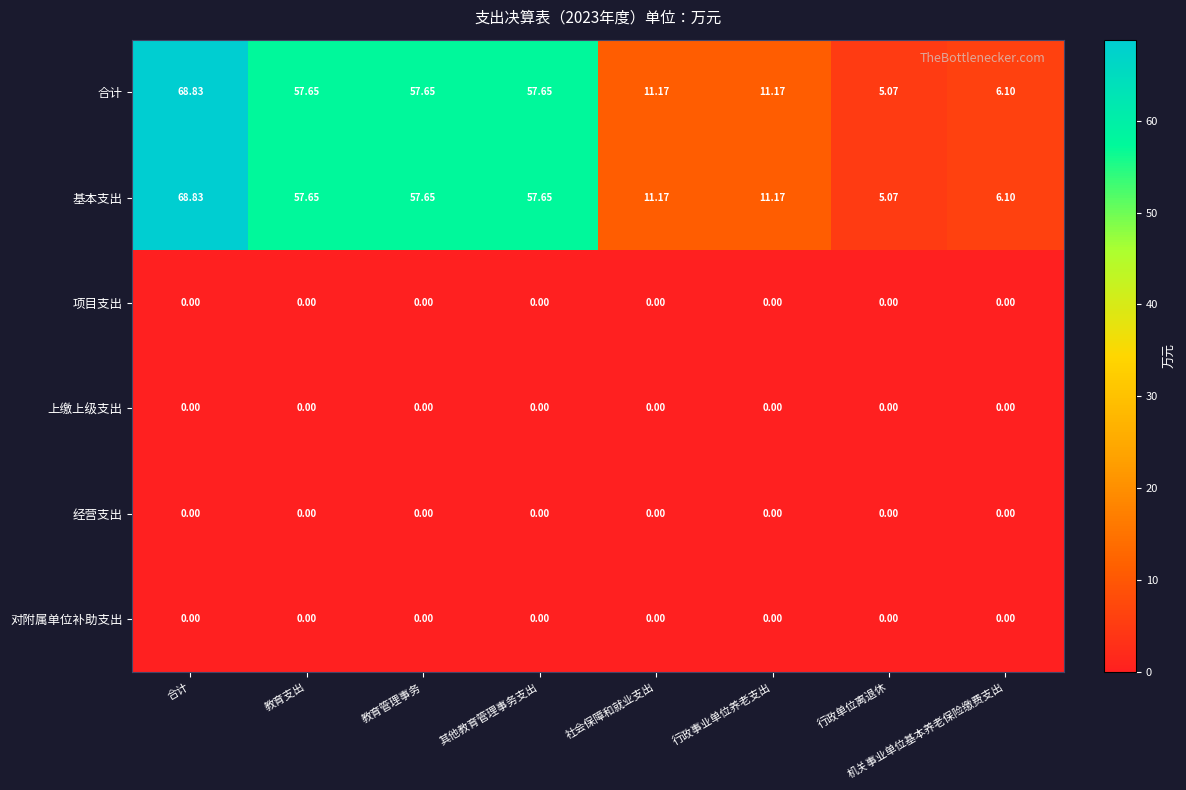

Which category has the highest value across all series?

合计